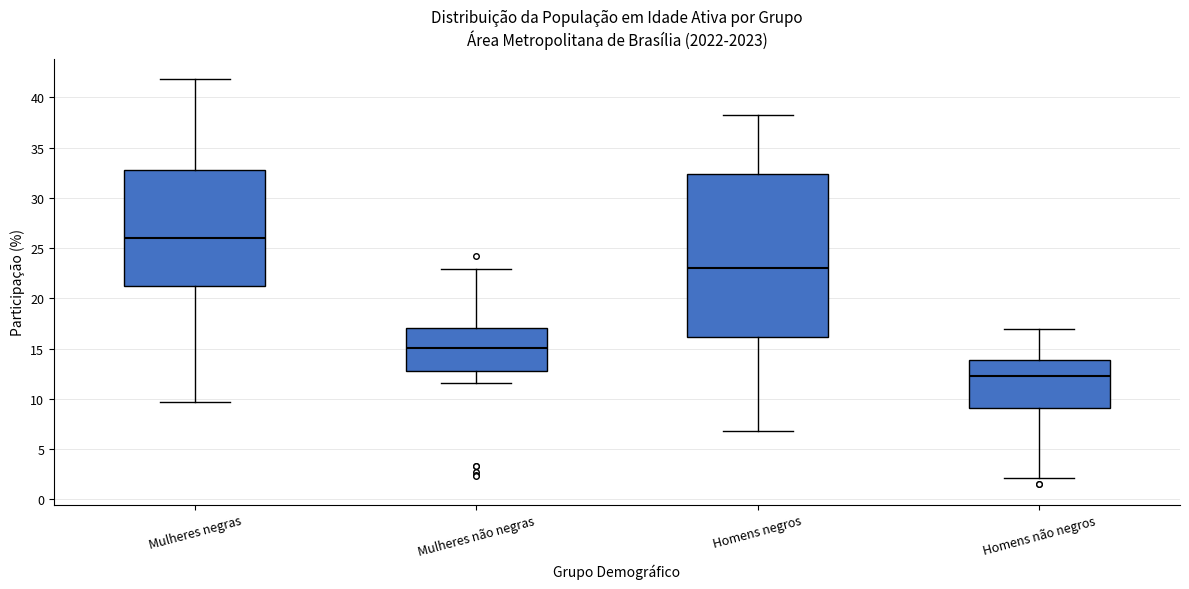

Which box has the lowest median line?

Homens não negros